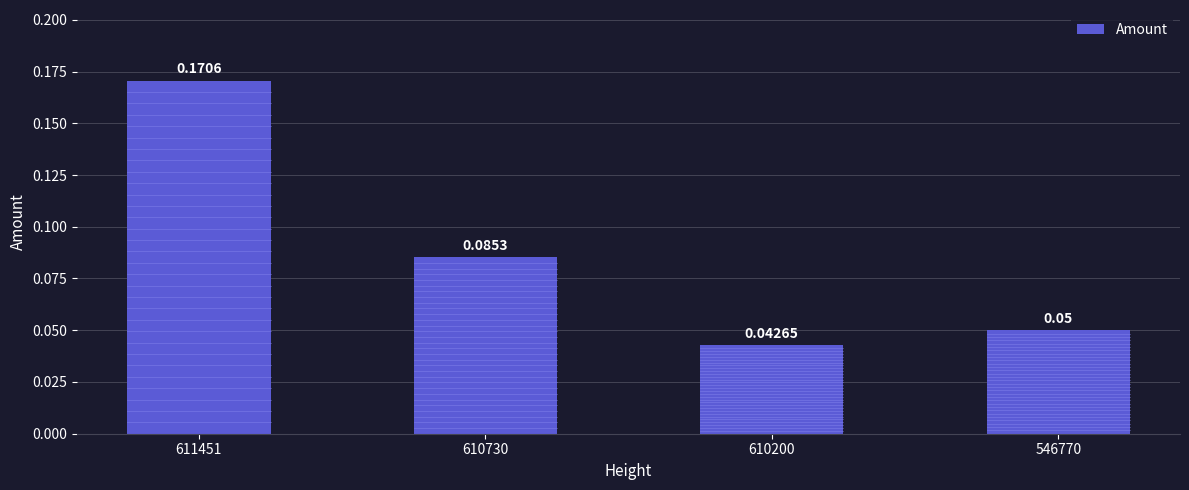

How many bars are there in total?

4